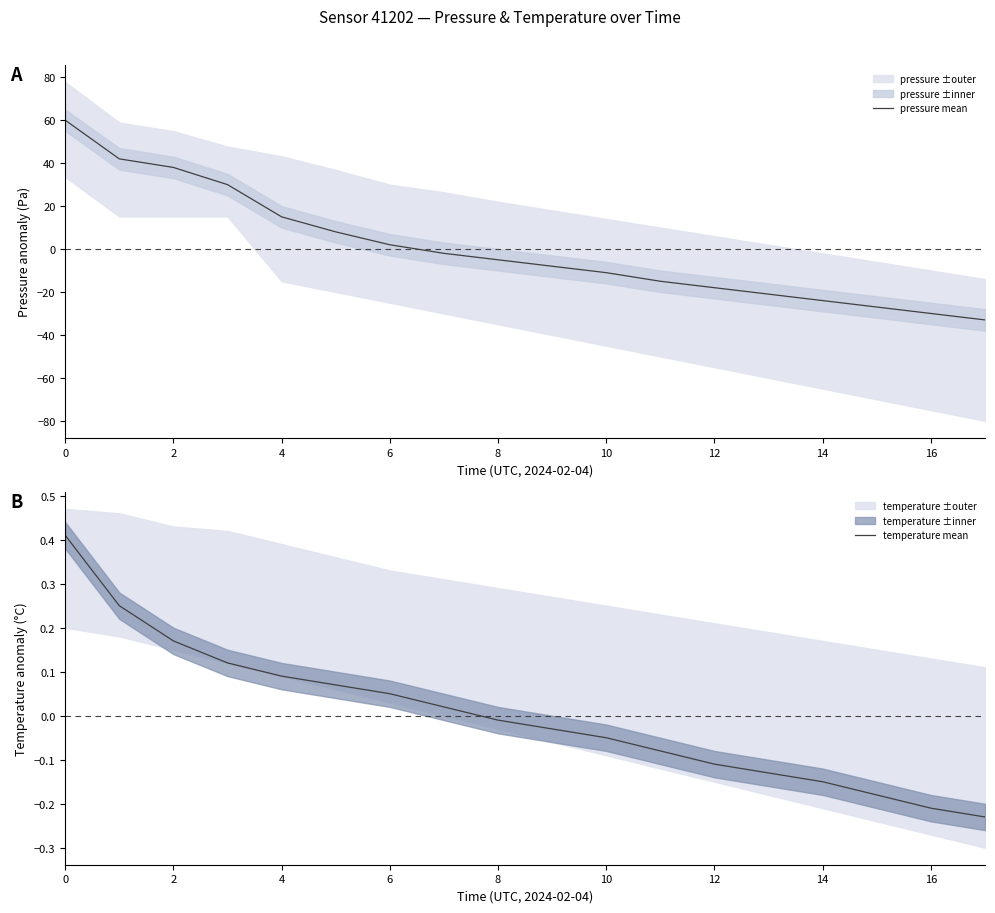

Is it true that temperature mean equals -0.1 at 16?

False